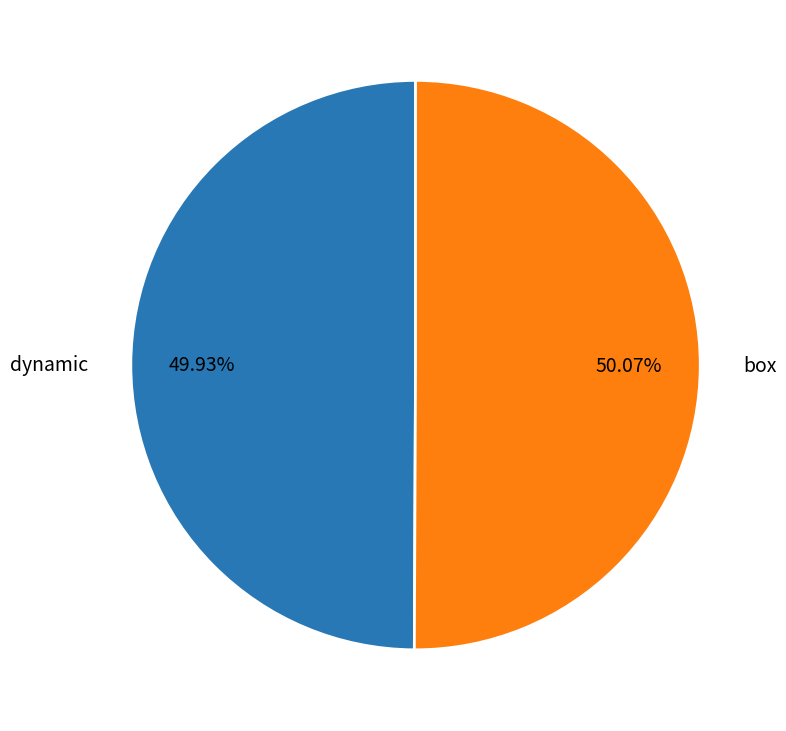

Is there a majority slice in this chart?

Yes